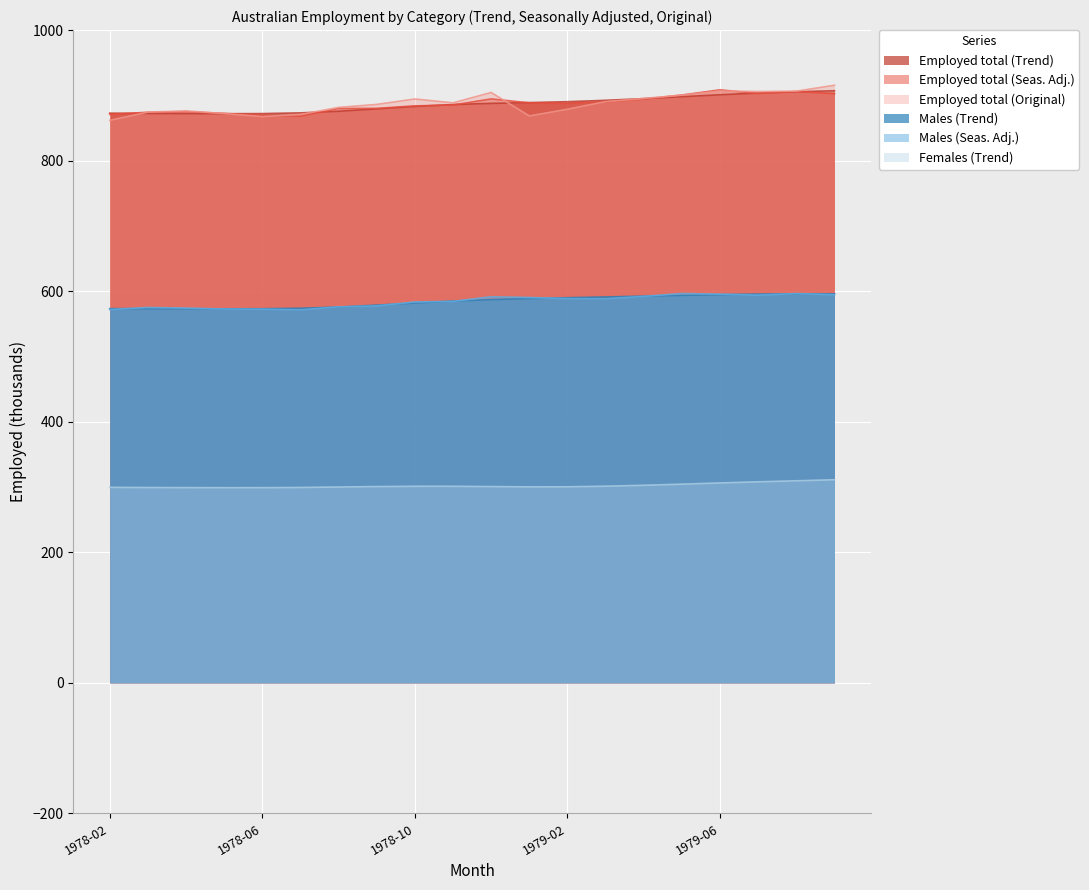

Rank the categories by Males (Seas. Adj.) value from highest to lowest.

1979-05, 1979-08, 1979-06, 1979-09, 1979-07, 1979-04, 1978-12, 1979-01, 1979-02, 1979-03, 1978-11, 1978-10, 1978-09, 1978-08, 1978-03, 1978-04, 1978-05, 1978-06, 1978-02, 1978-07